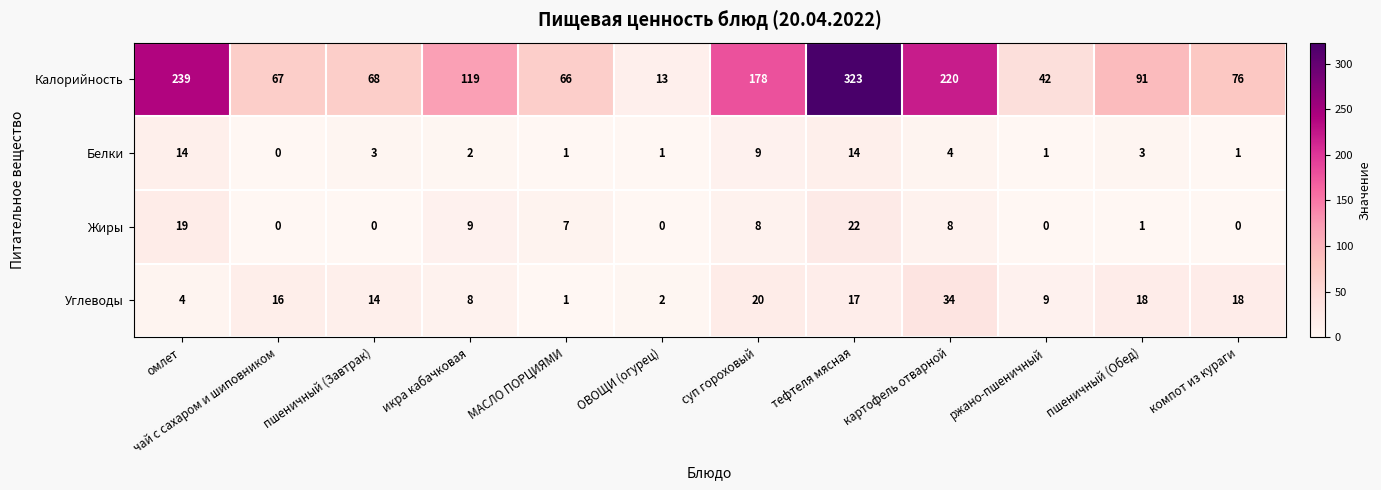

At which category is the sum across all series the highest?

тефтеля мясная